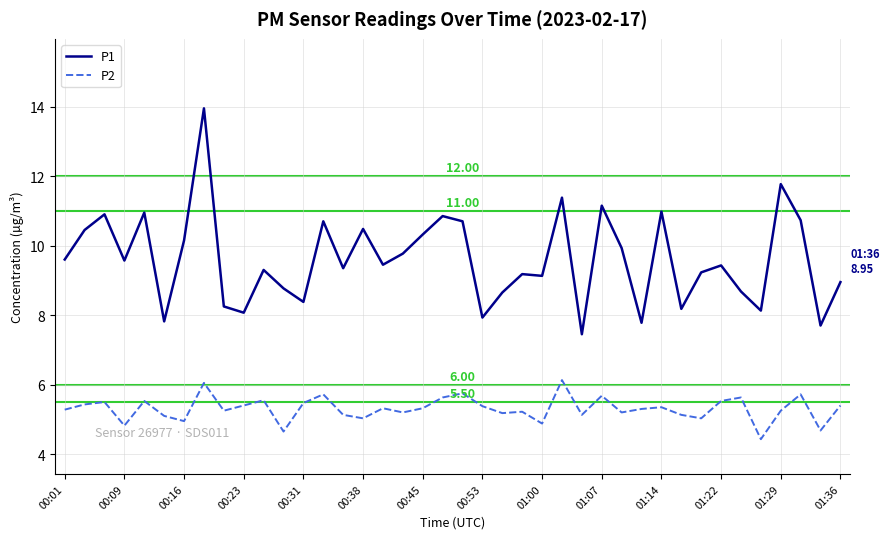

Rank the series by their average value, from lowest to highest.

P2, P1